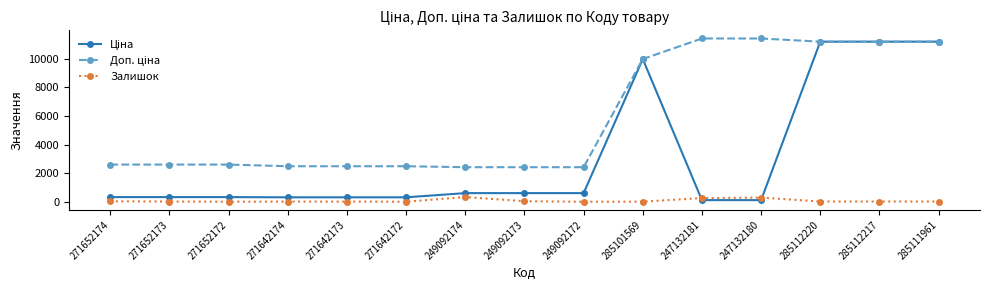

How many values in the Залишок series are below 17?

7